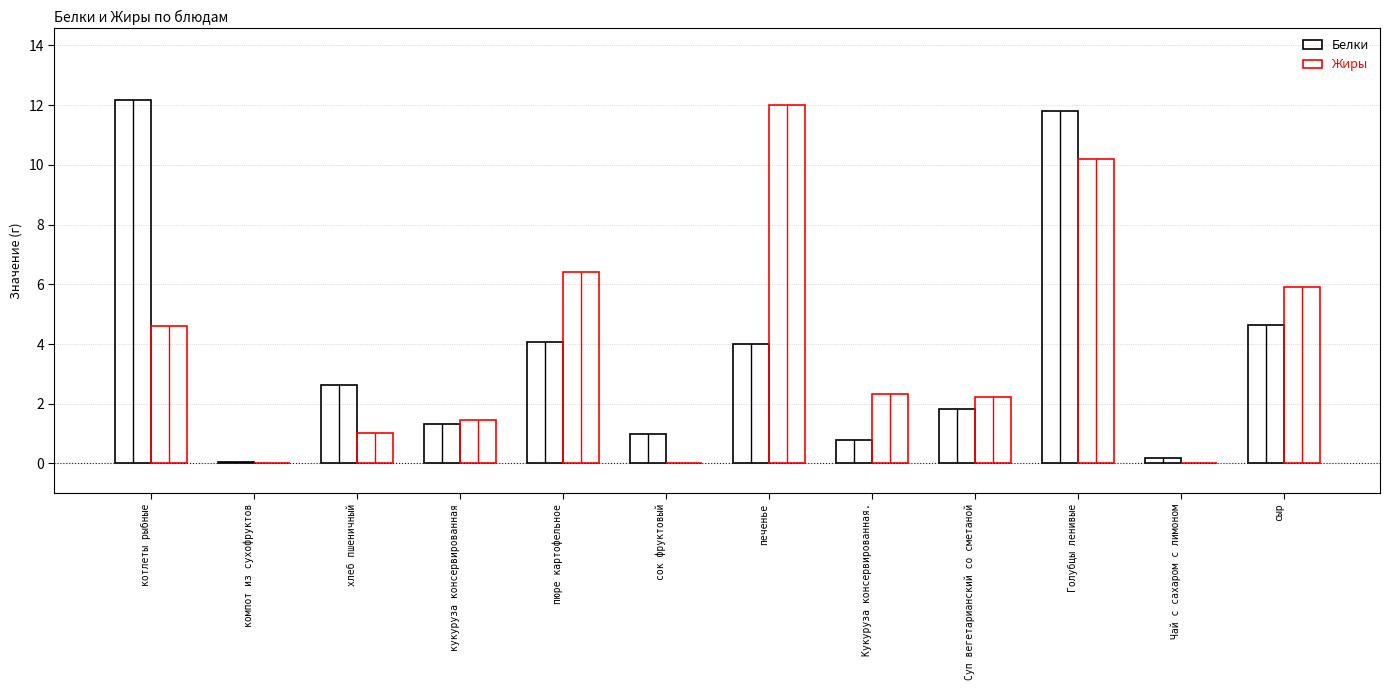

Where is Жиры nearest to the value 6?

сыр